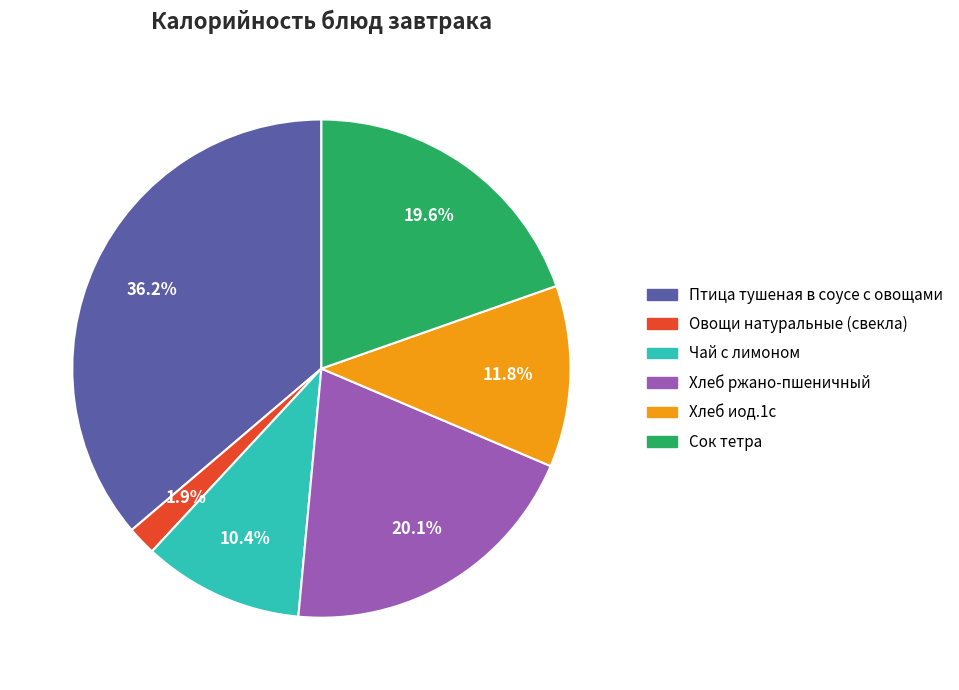

Is there any slice that represents more than half of the pie?

No